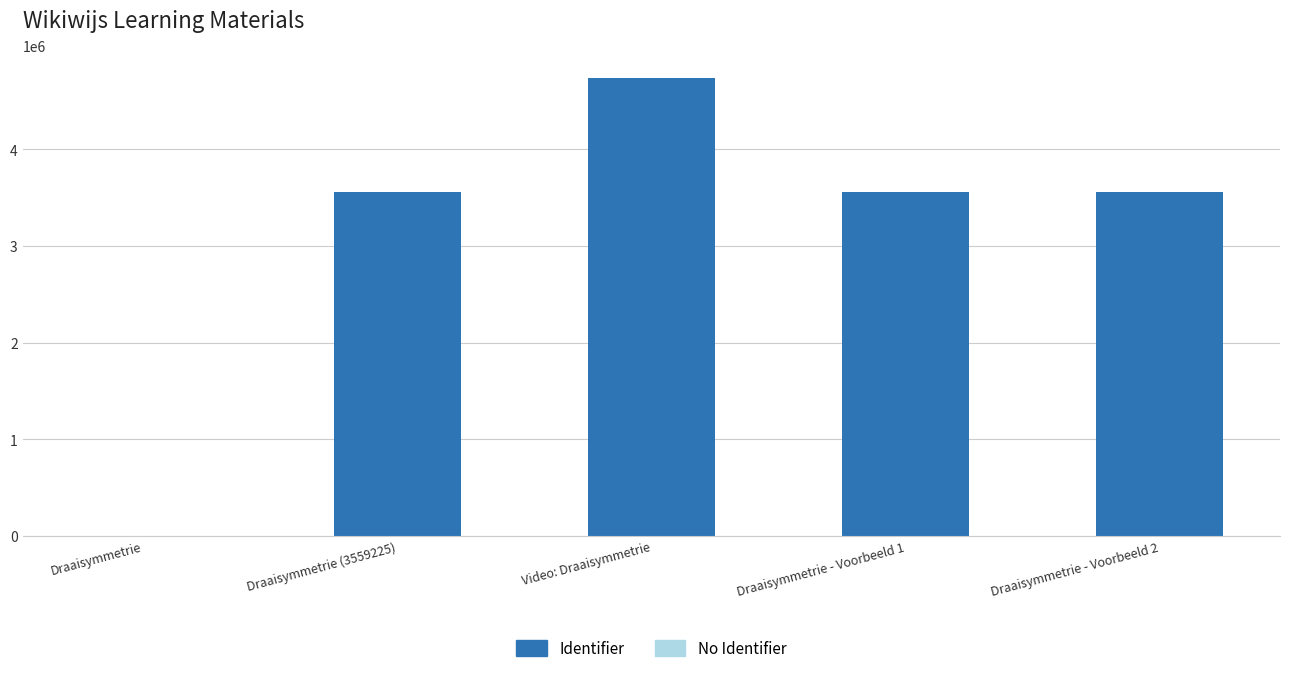

What is the change in value from Video: Draaisymmetrie to Draaisymmetrie - Voorbeeld 2?

-1180505